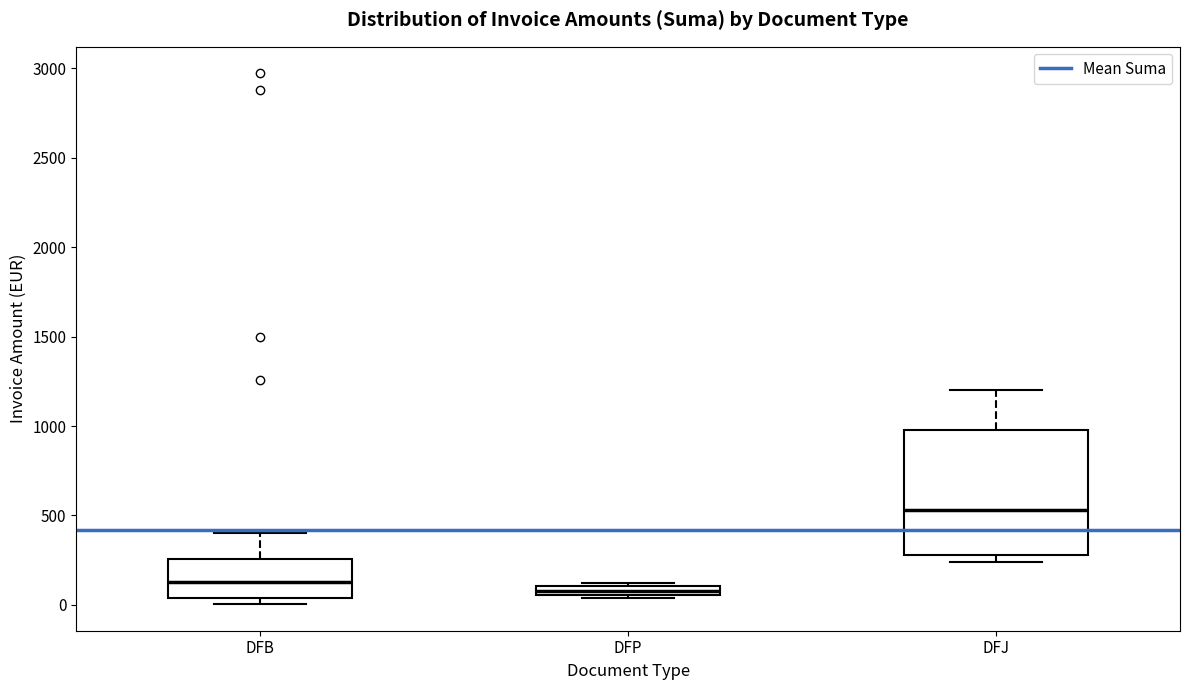

Comparing the boxes themselves (not the whiskers), which one is the tallest?

DFJ